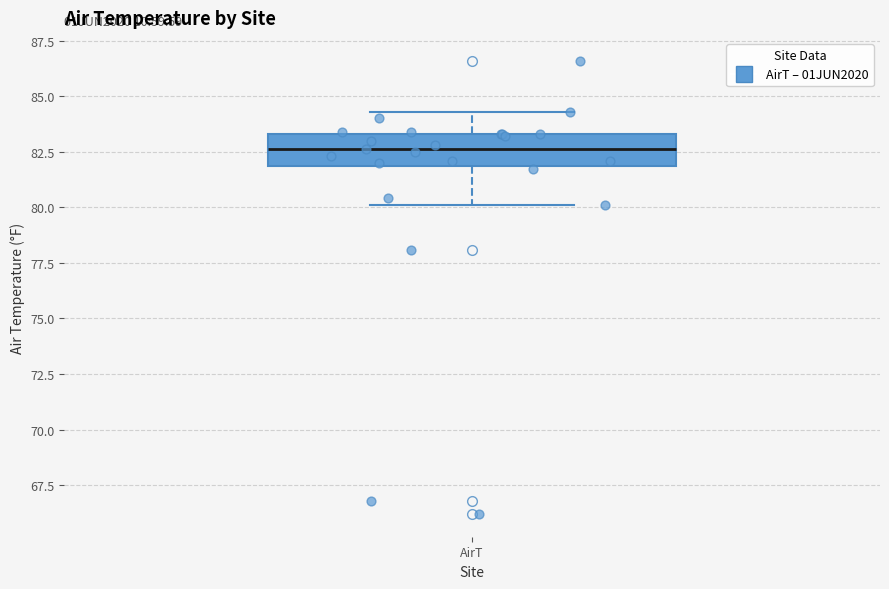

Read this box plot against the y-axis: the position of the median line, the range covered by the box, and the ends of both whiskers. The values are not printed on the chart, so give them approximately, as read against the axis.

median 82.5, box 82.0 to 83.5, whiskers 80.0 to 84.5